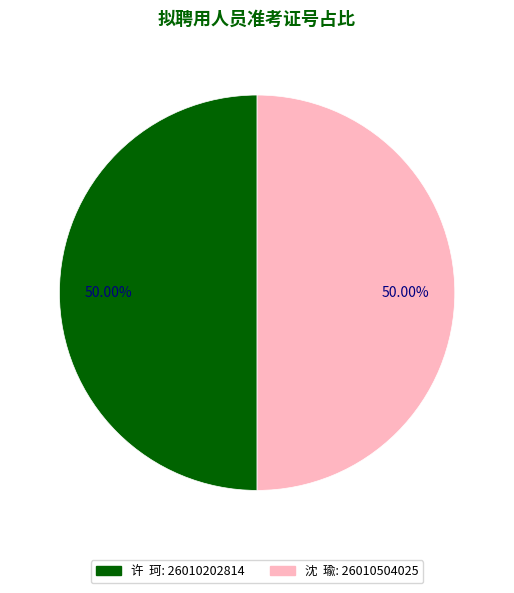

Count the number of slices in the pie.

2